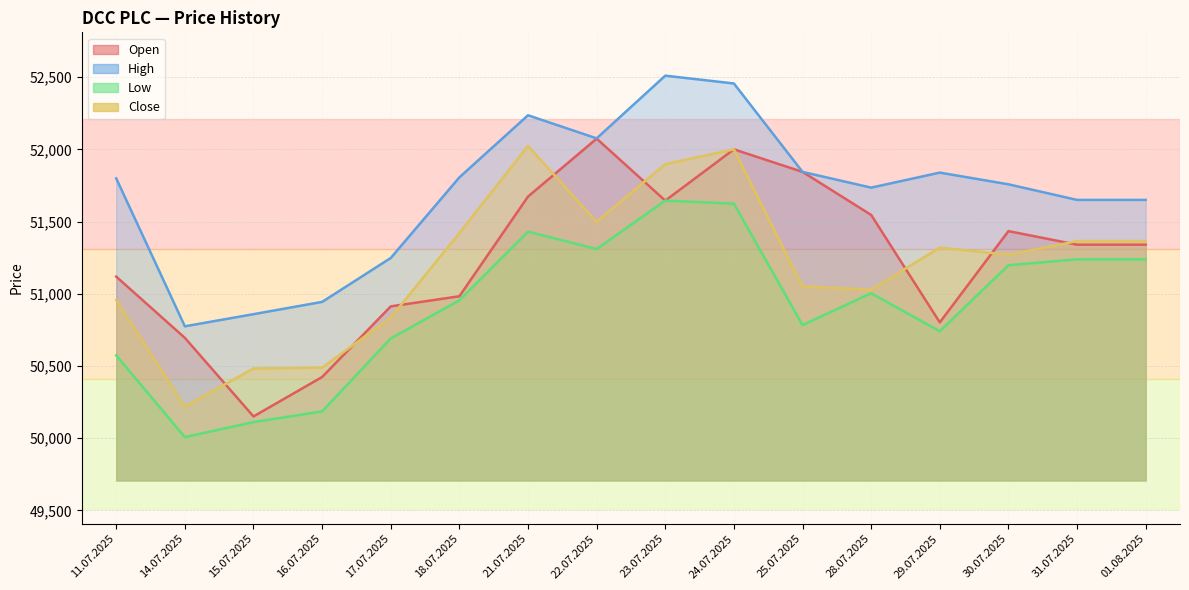

At which category is the sum across all series the highest?

24.07.2025